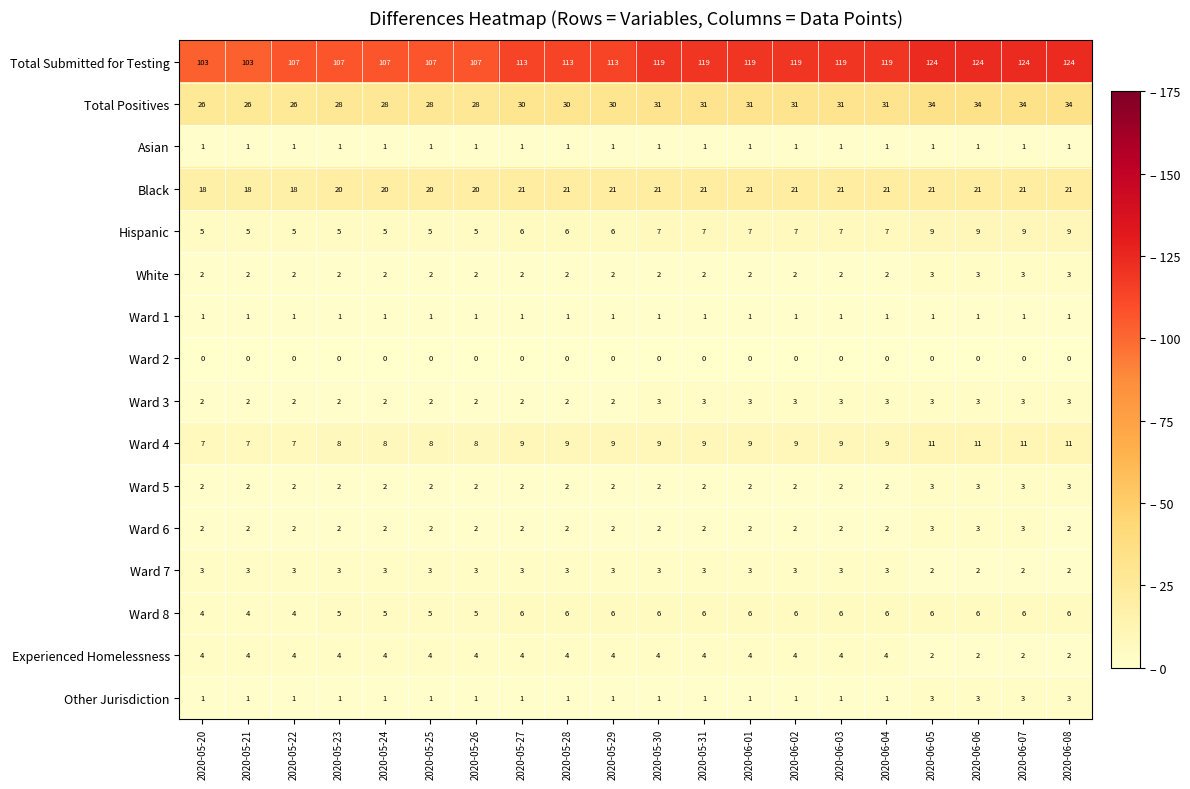

What is the sum of all Other Jurisdiction values?

28